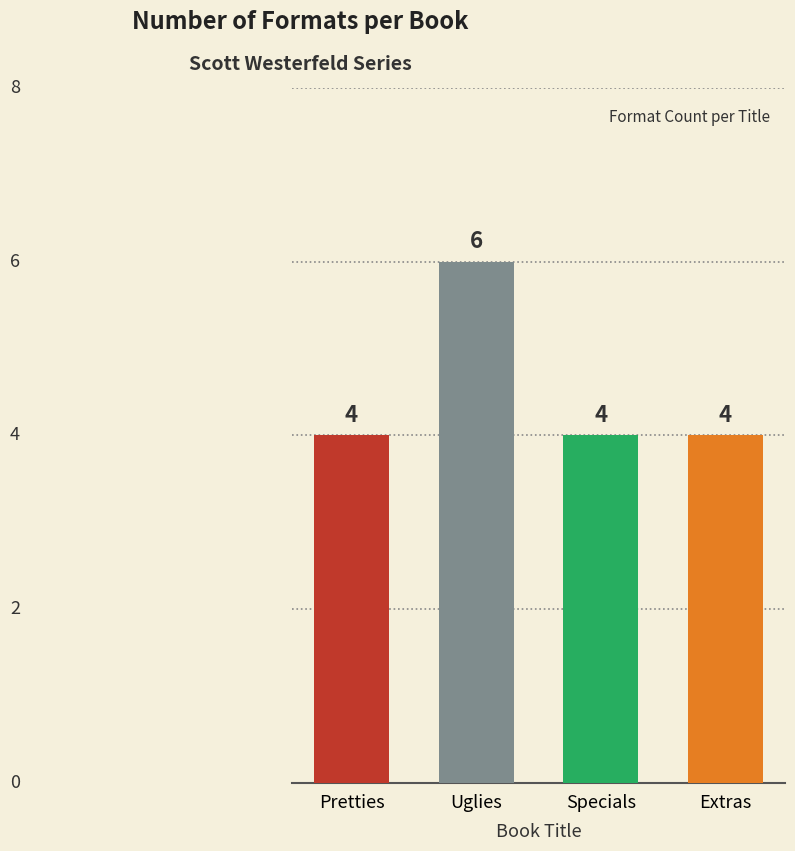

Which has a higher value, Extras or Uglies?

Uglies